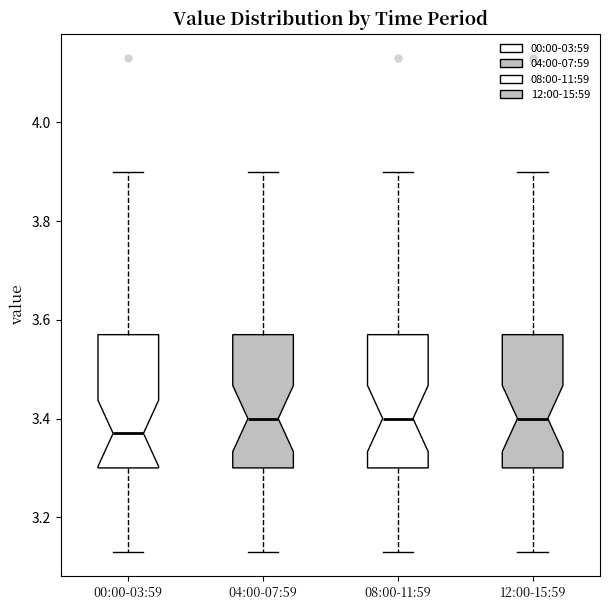

Where does the lower whisker of the box for 12:00-15:59 end on the y-axis? The values are not printed on the chart, so give them approximately, as read against the axis.

3.14